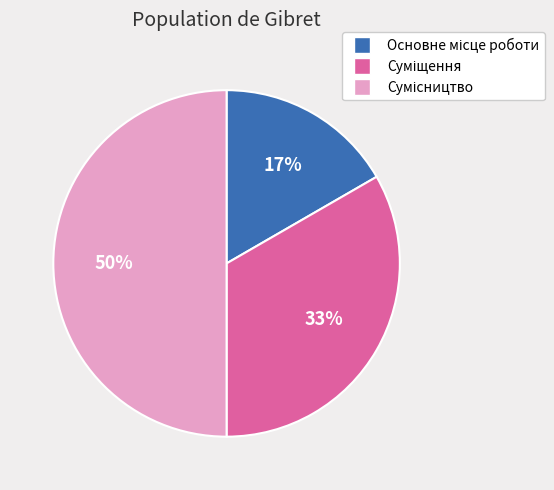

To the nearest percent, what is the average slice percentage?

33%